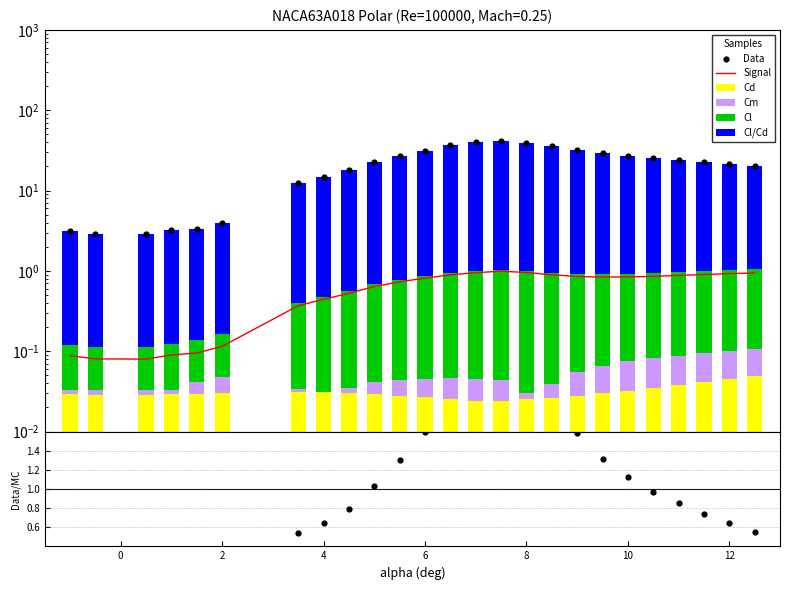

What are all the series names shown in the legend?

Signal, Cd, Cm, Cl, Cl/Cd, Data